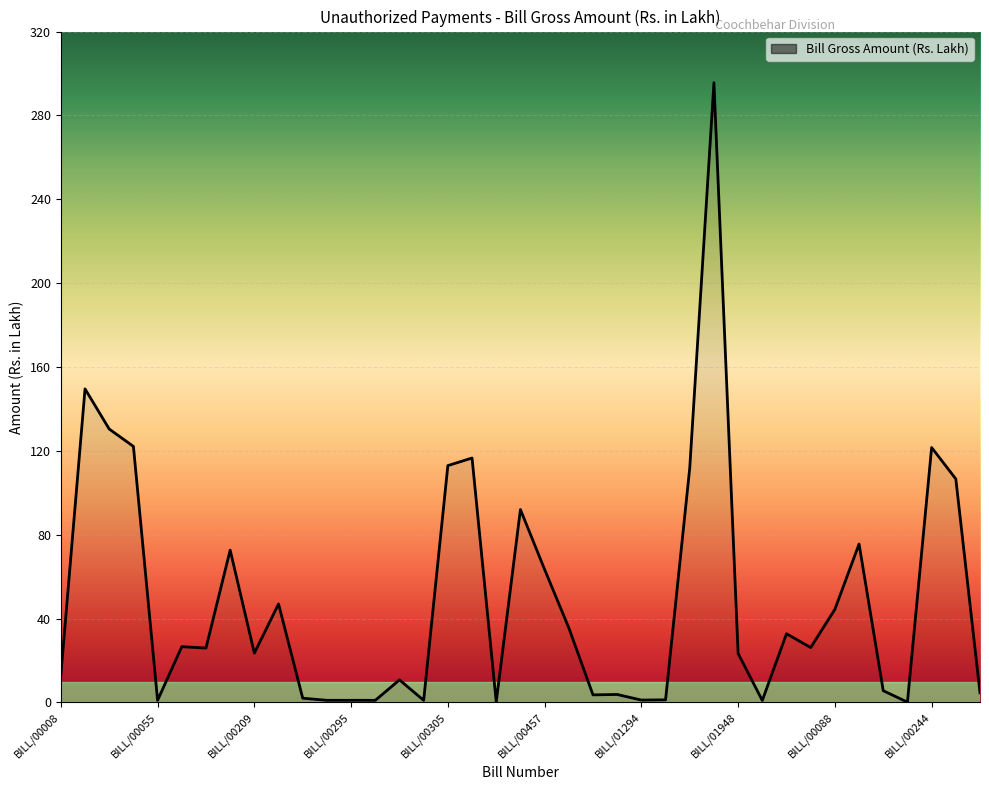

Does the chart display data point markers on the line(s)?

No